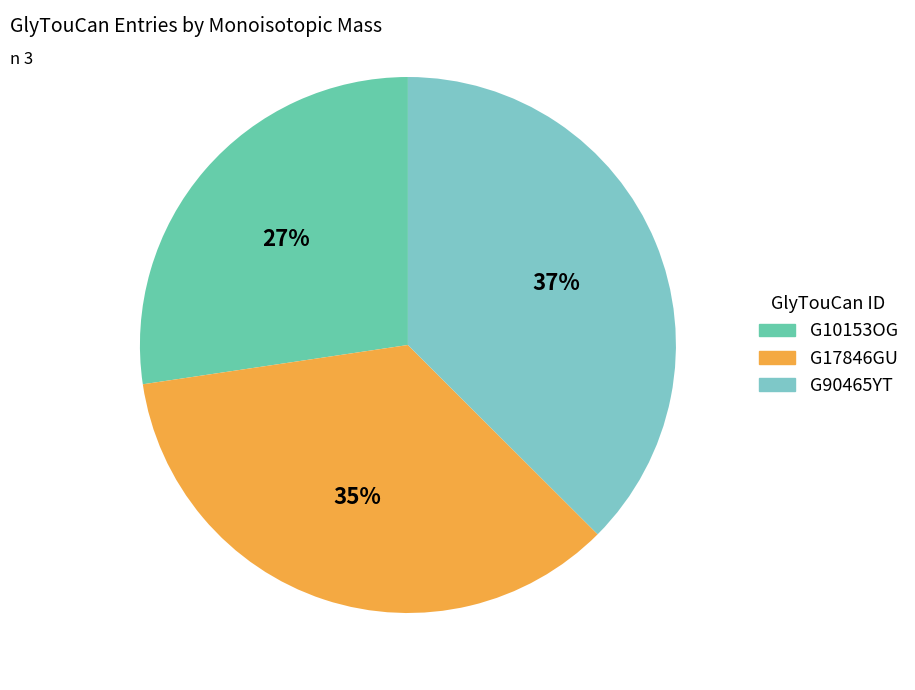

Rank the categories by value from lowest to highest.

G10153OG, G17846GU, G90465YT